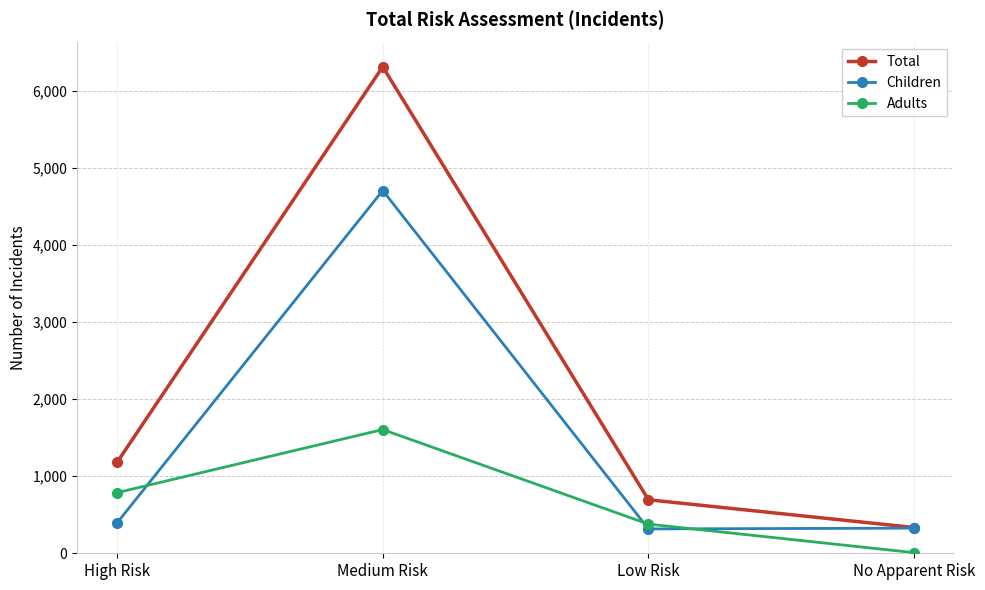

True or false: Total and Adults intersect in this chart.

False